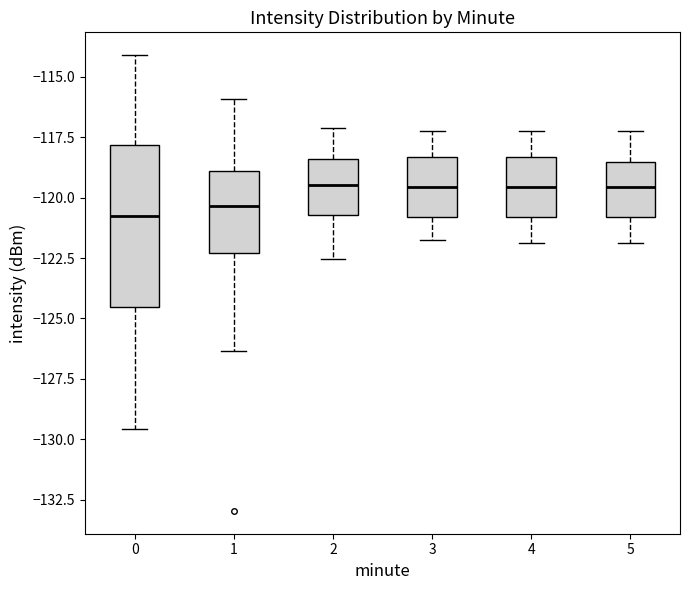

Reading left to right, read every box against the y-axis: the position of its median line, the range the box covers, and the ends of its whiskers. The values are not printed on the chart, so give them approximately, as read against the axis.

0: median -121.0, box -124.5 to -118.0, whiskers -129.5 to -114.0
1: median -120.5, box -122.5 to -119.0, whiskers -126.5 to -116.0
2: median -119.5, box -120.5 to -118.5, whiskers -122.5 to -117.0
3: median -119.5, box -121.0 to -118.5, whiskers -122.0 to -117.0
4: median -119.5, box -121.0 to -118.5, whiskers -122.0 to -117.0
5: median -119.5, box -121.0 to -118.5, whiskers -122.0 to -117.0